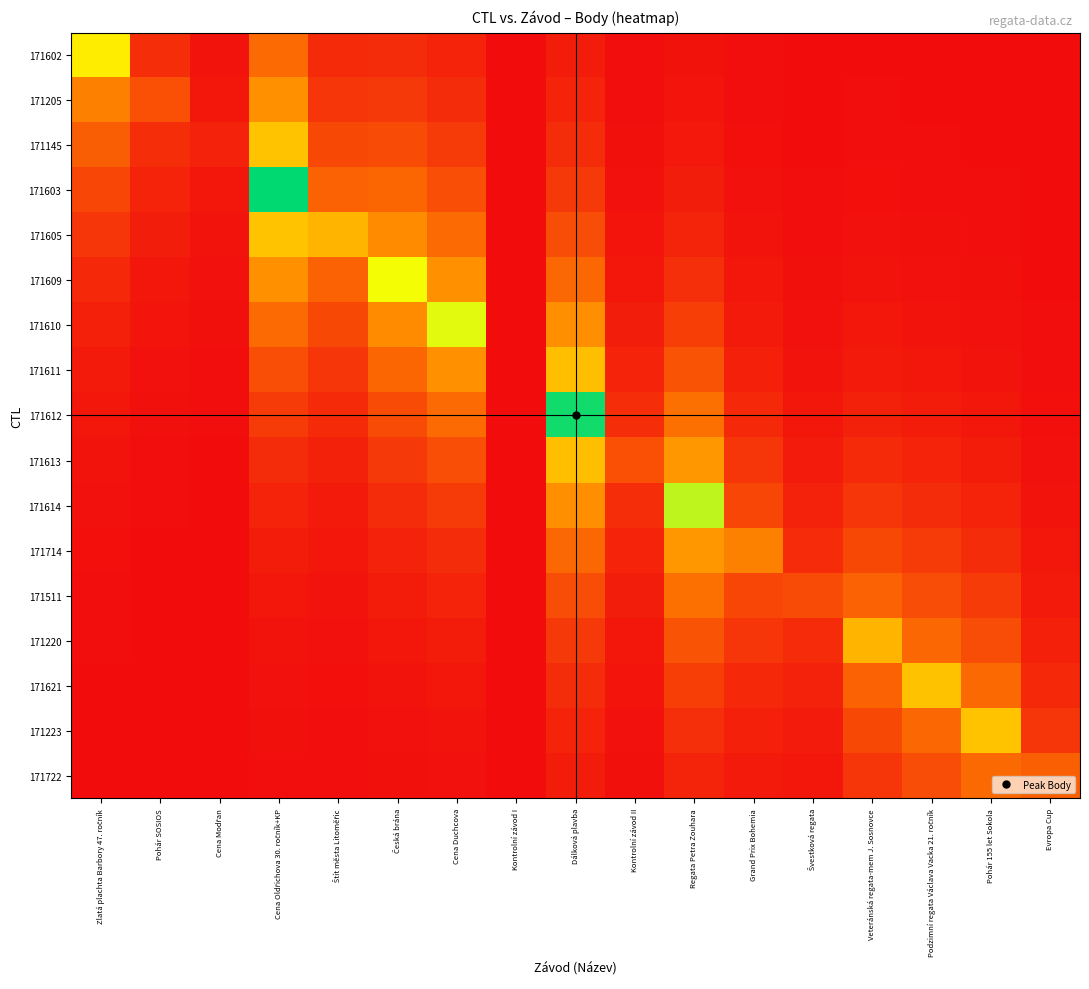

Which series changed the most between Cena Duchcova and Dálková plavba?

171612